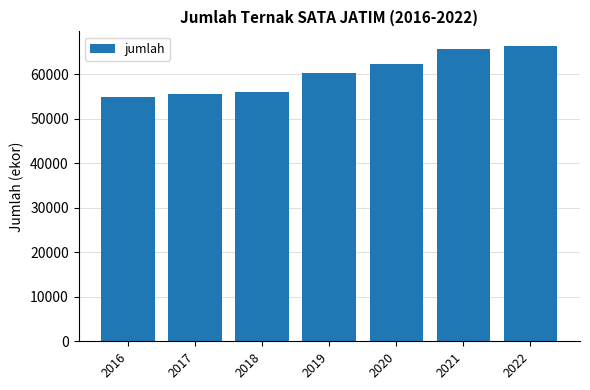

What is the sum of the values at 2017 and 2020?

117878